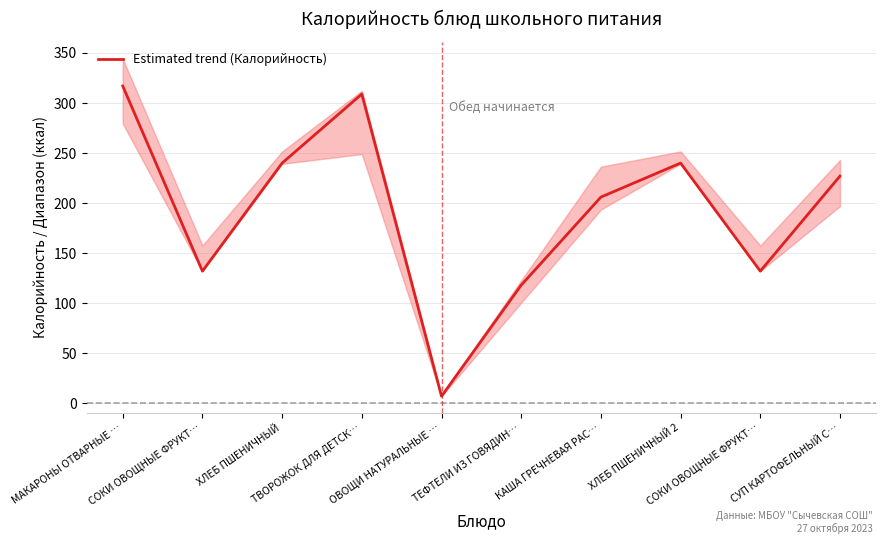

Is it true that the value at СОКИ ОВОЩНЫЕ ФРУКТ… is 132?

True